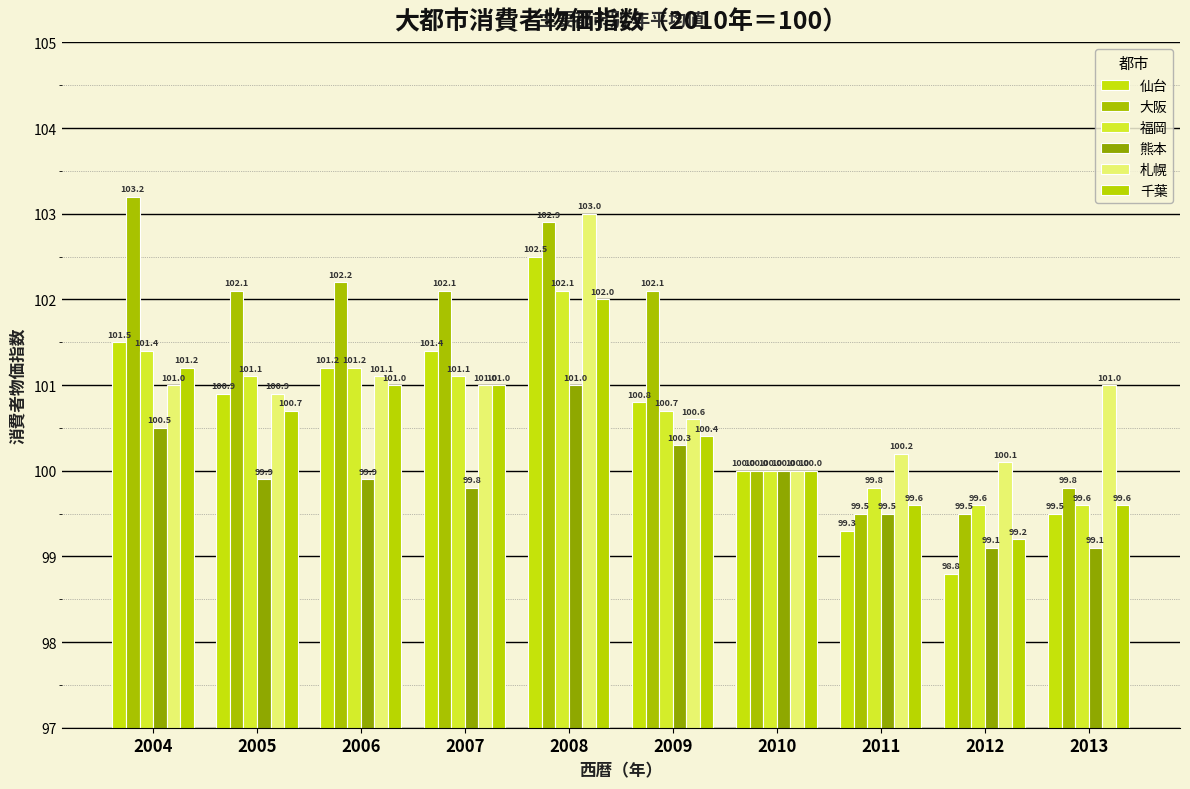

What is the total value across all series at 2010?

600.0